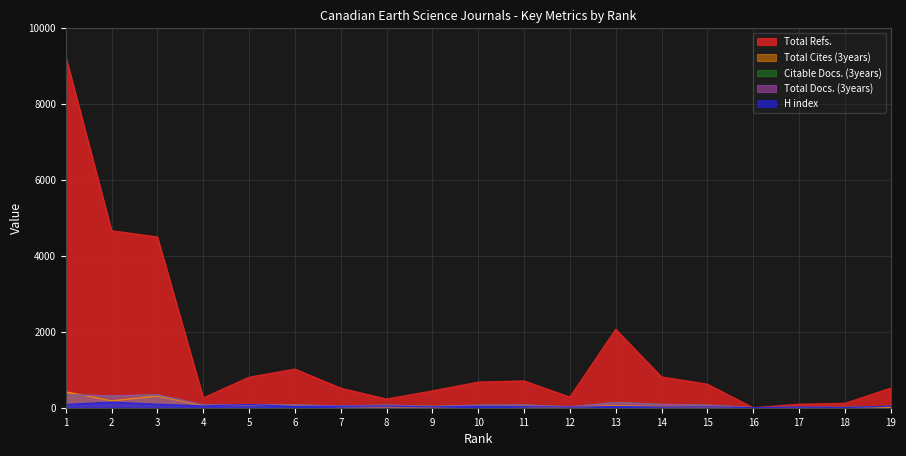

Is the value of Citable Docs. (3years) at 13 greater than the value of Total Cites (3years) at 5?

Yes